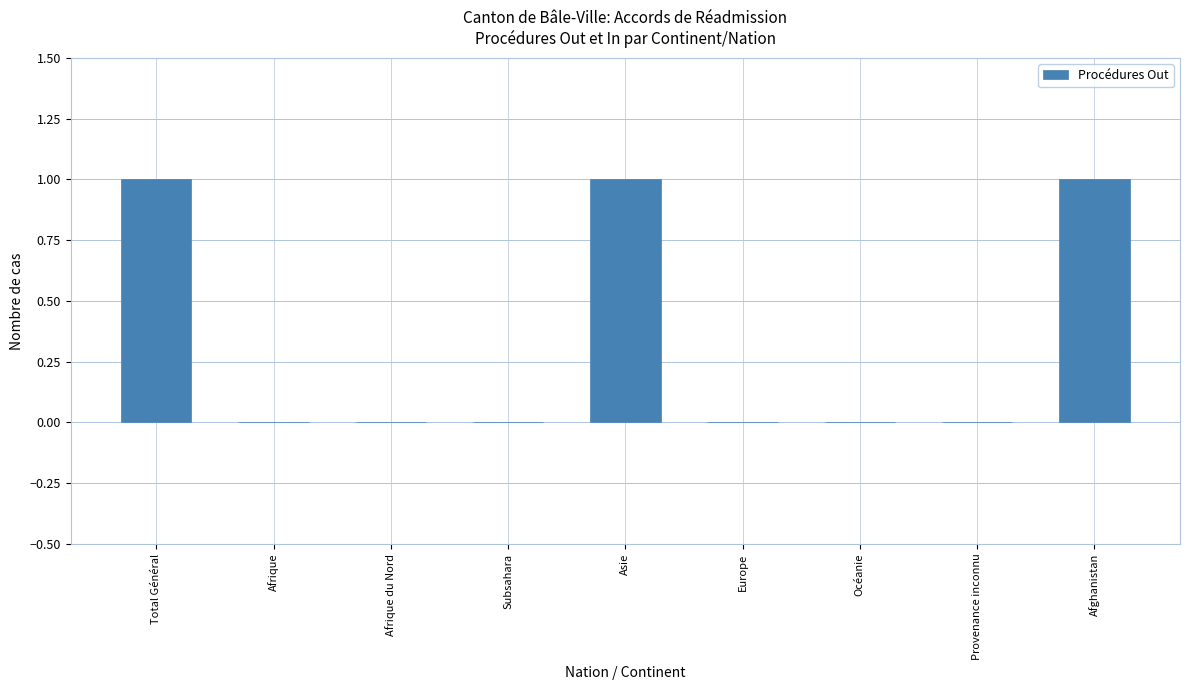

True or false: the data shows 2 at Afghanistan.

False